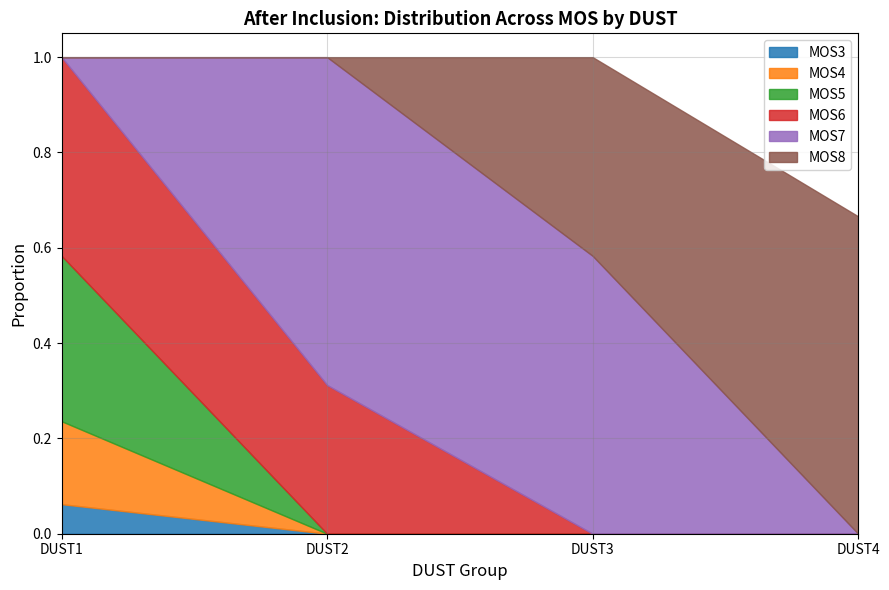

Is the value of MOS6 at DUST4 greater than the value of MOS5 at DUST4?

No